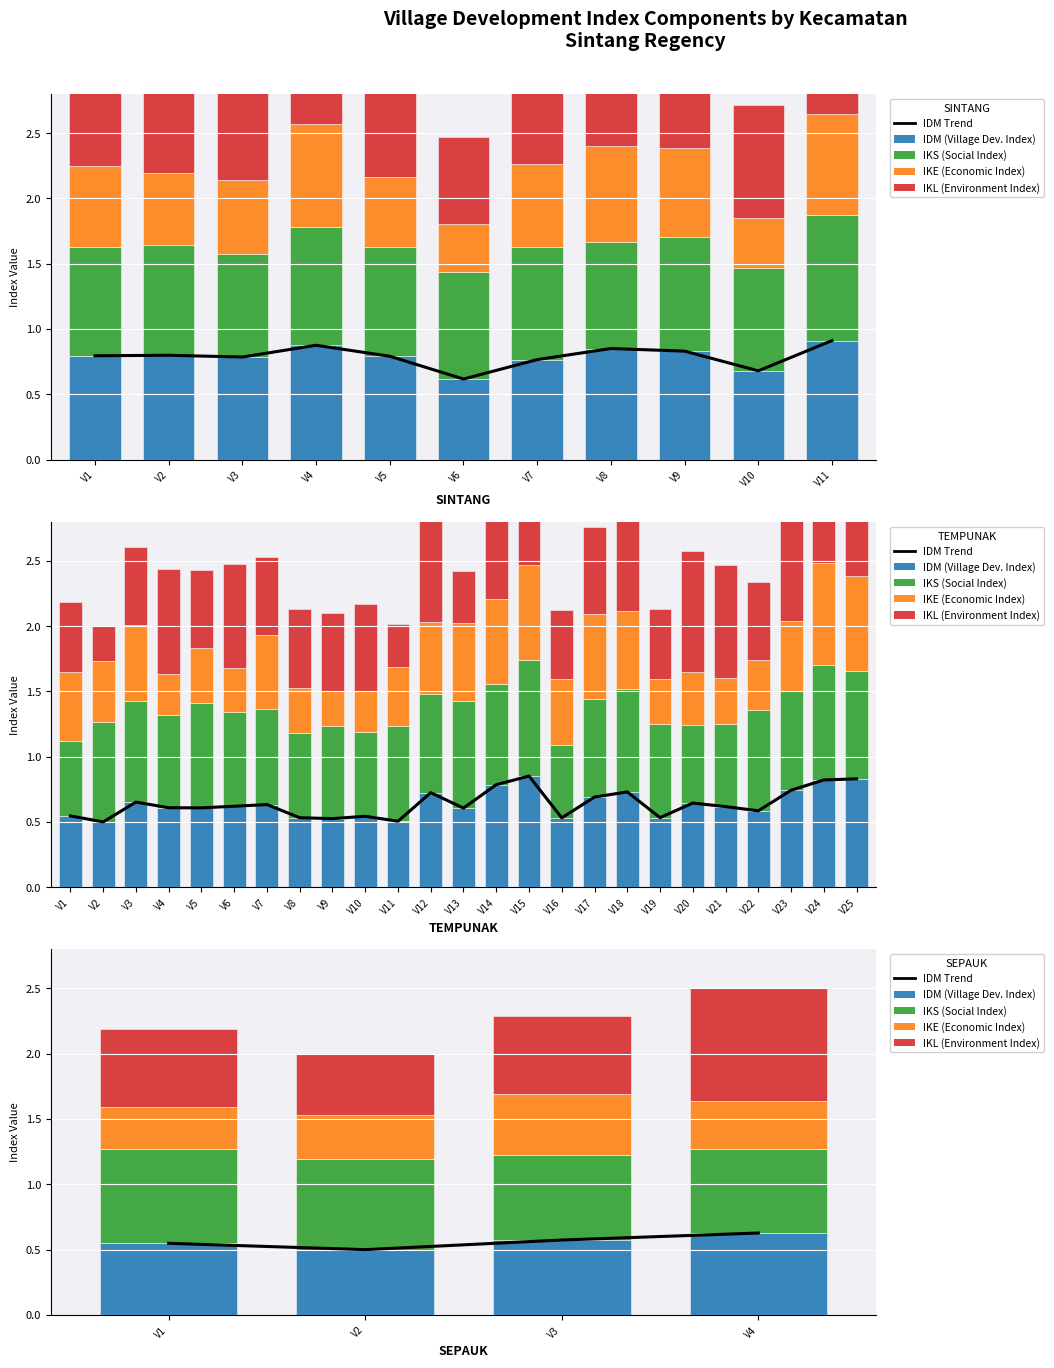

List the series in order of their peak value, lowest first.

IKE (Economic Index), IDM Trend, IDM (Village Dev. Index), IKS (Social Index), IKL (Environment Index)